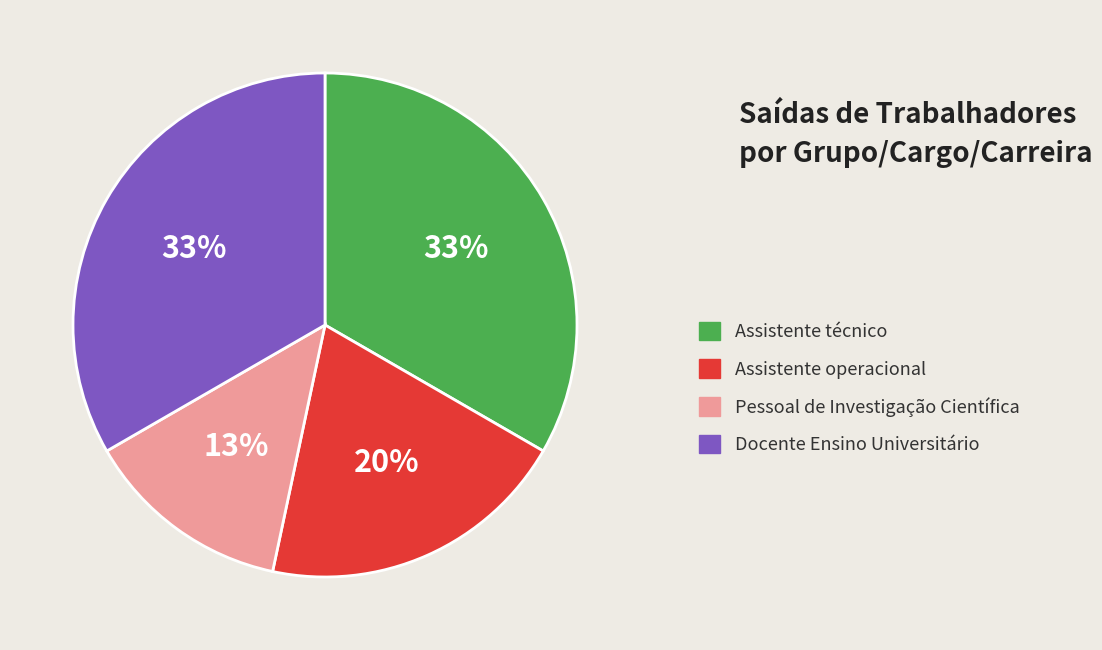

Which slice is the smallest?

Pessoal de Investigação Científica